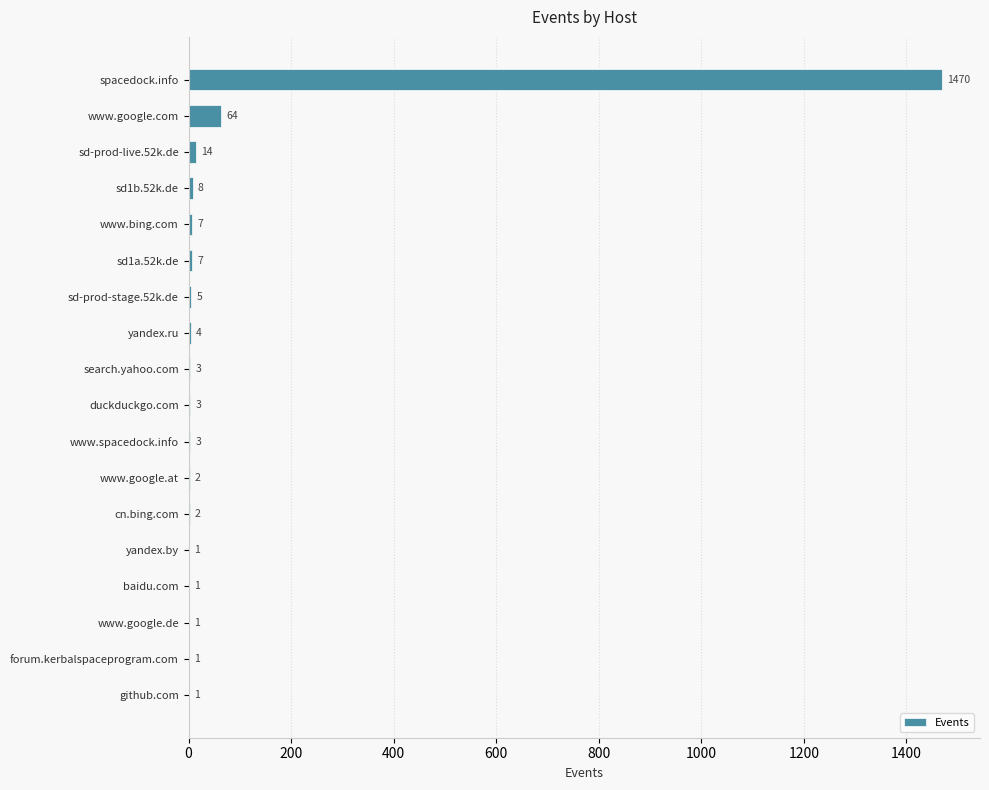

The value at github.com is 1. True or false?

True